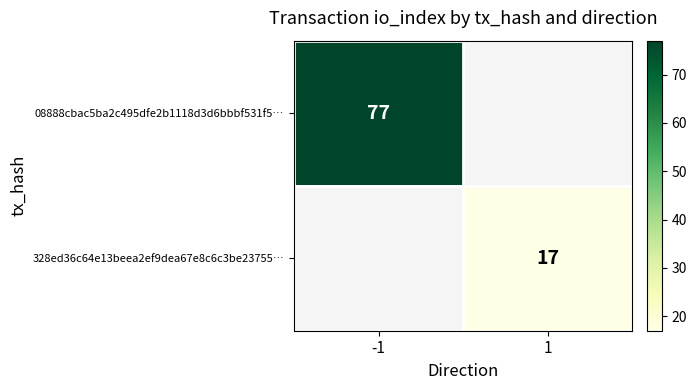

The value of 328ed36c64e13beea2ef9dea67e8c6c3be23755… at 1 is 6. True or false?

False